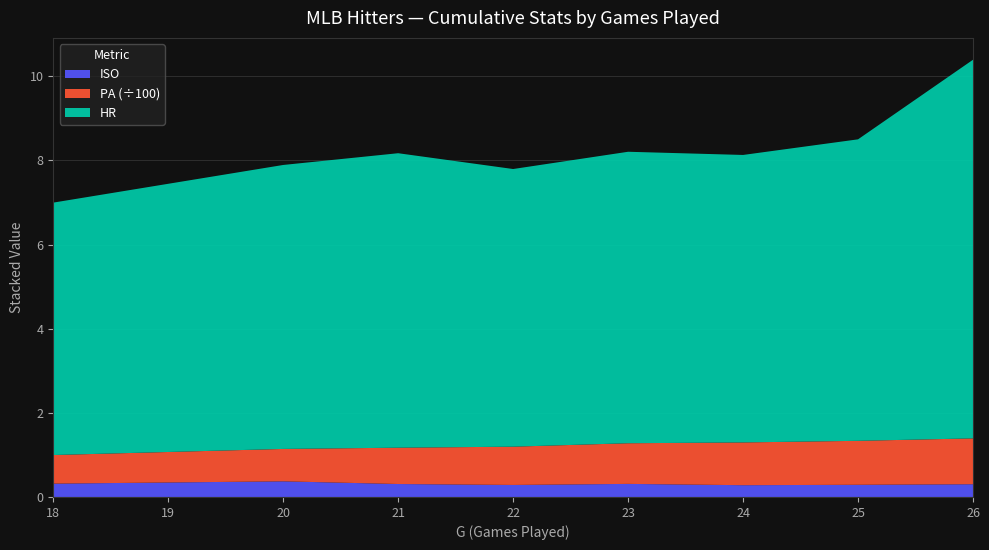

The value of ISO at 20 is 0.4. True or false?

True